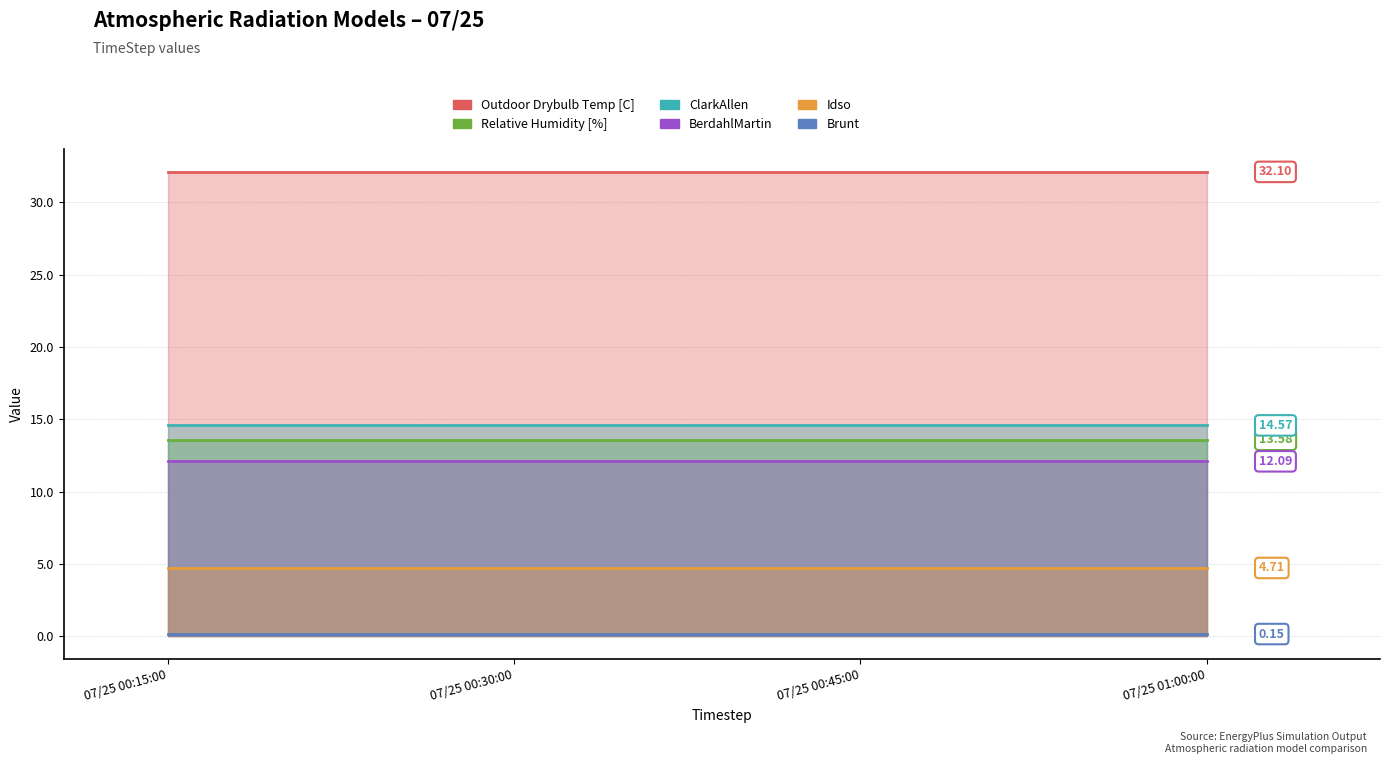

What is the maximum value for Outdoor Drybulb Temp [C]?

32.1